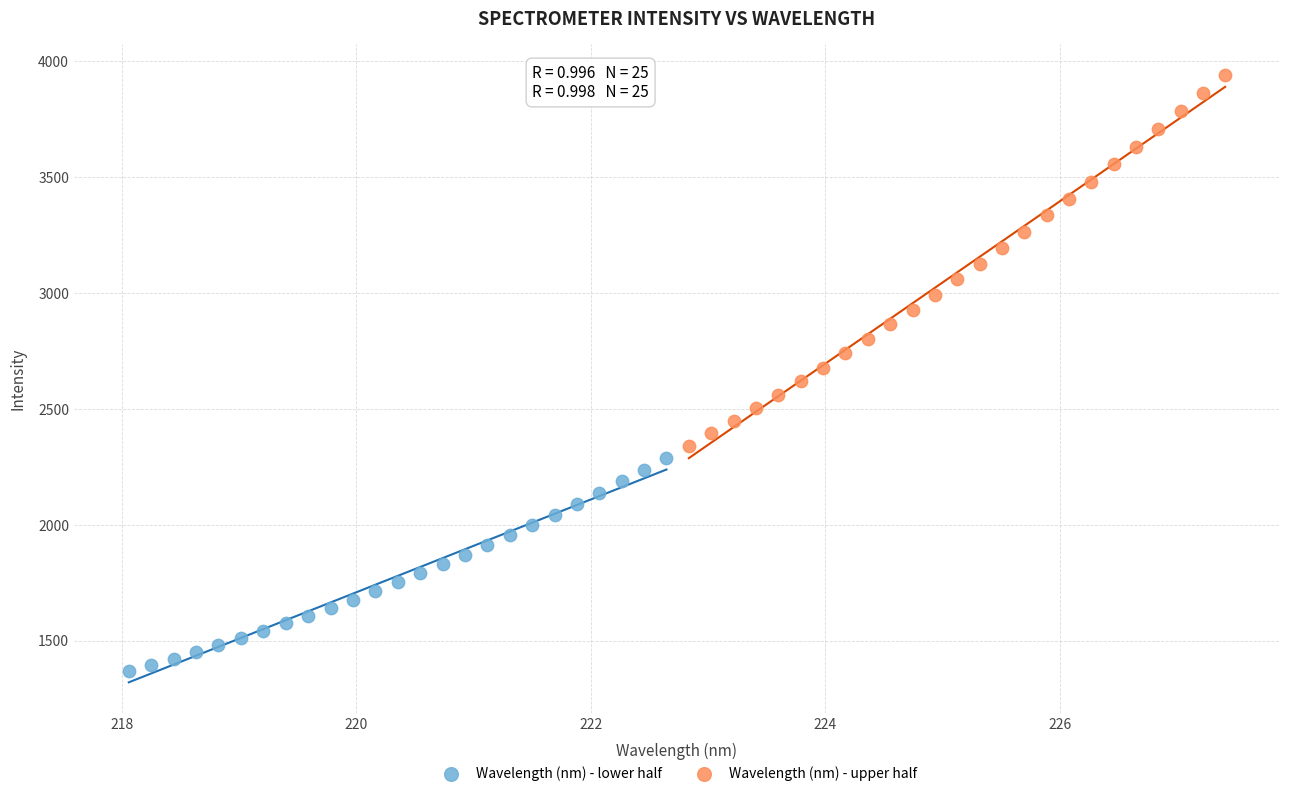

Which series contains the highest Y value?

Wavelength (nm) - upper half